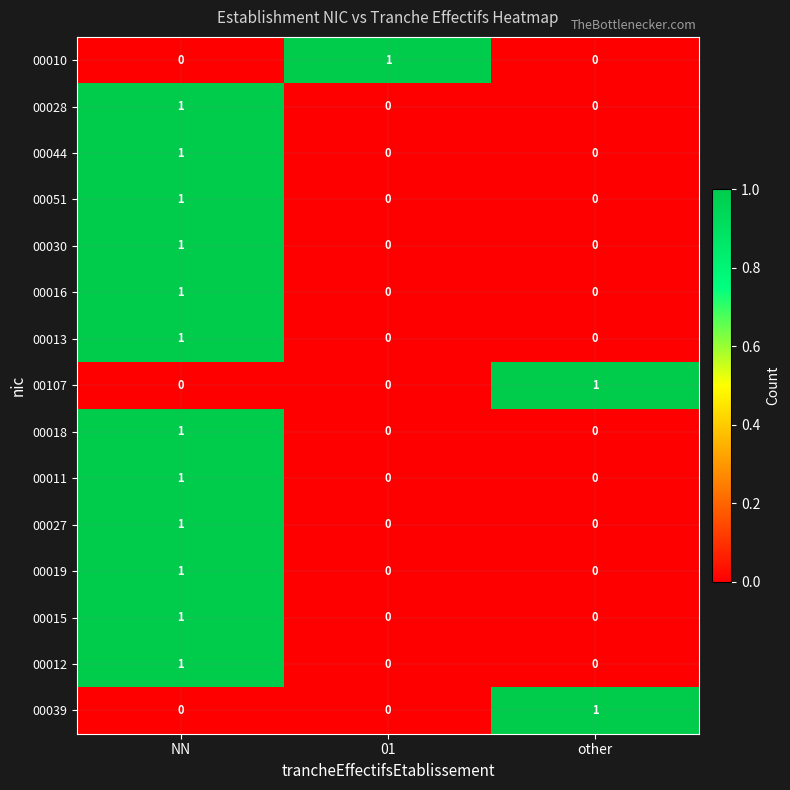

How many values in 00030 are above zero?

1